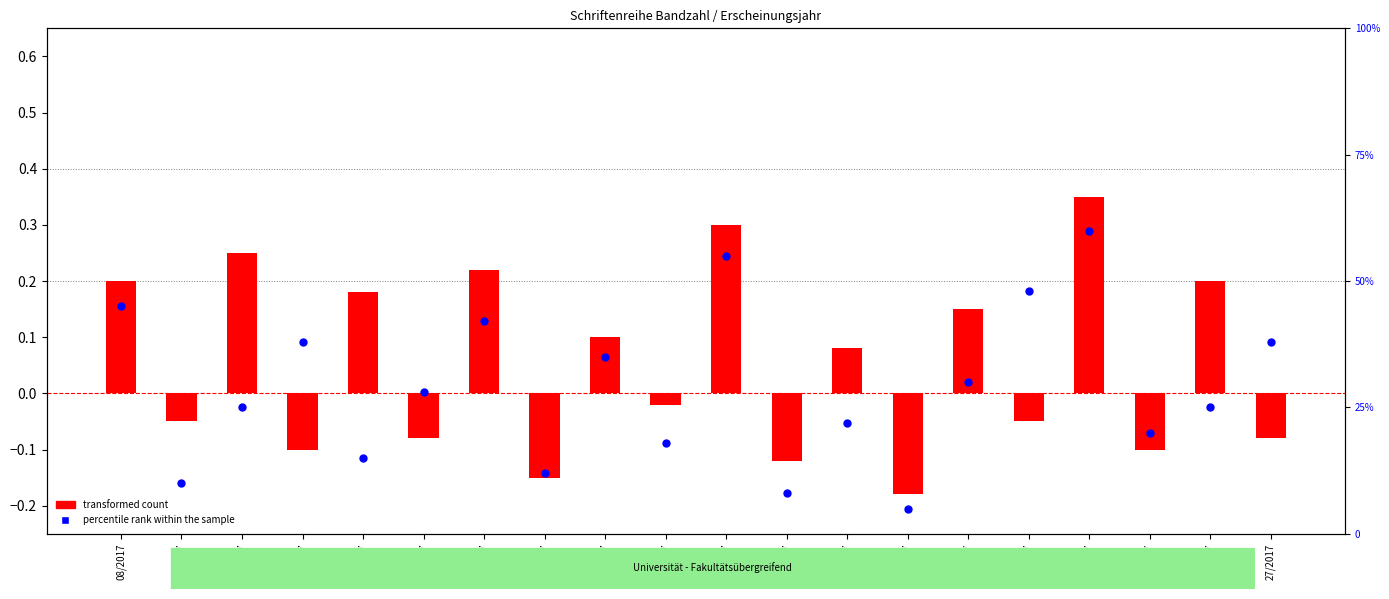

At how many categories does at least one series exceed 44?

4